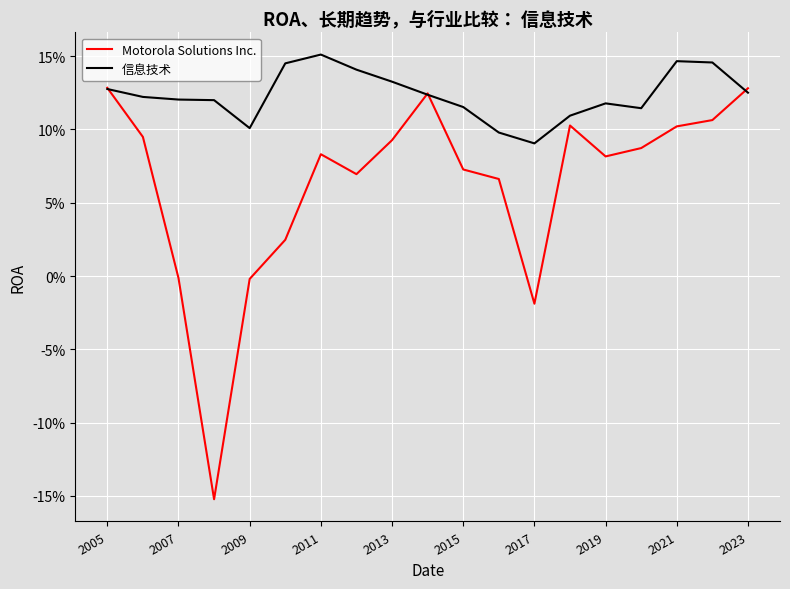

Does the chart display data point markers on the line(s)?

No